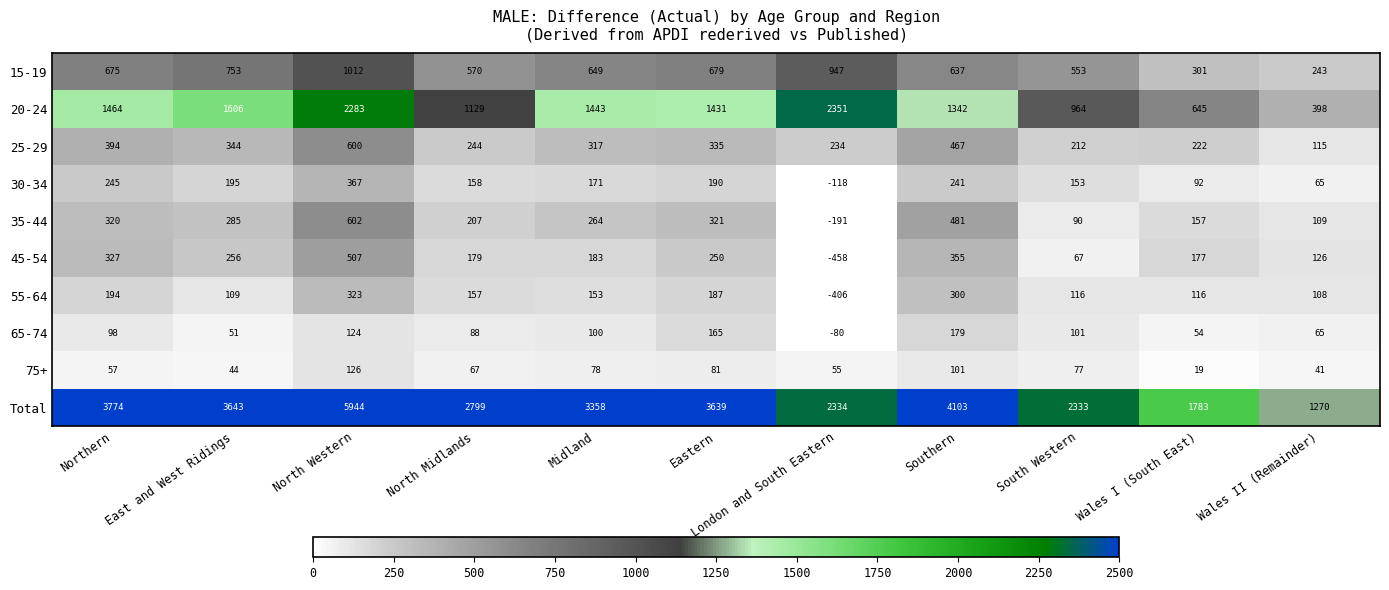

The 30-34 series shows 367 at North Western. True or false?

True